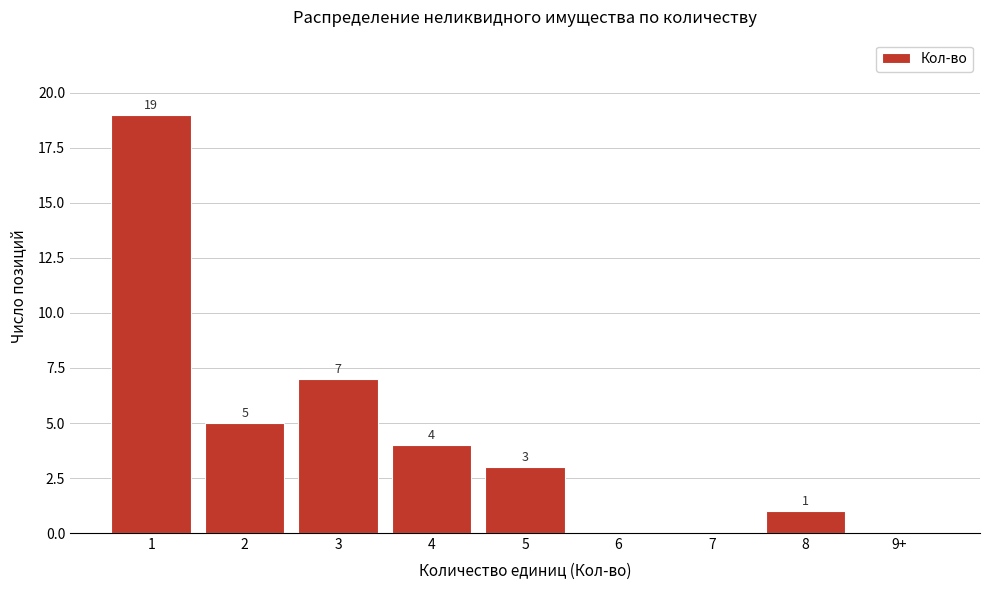

Reading right to left, extract all data points from this chart.

9+=0	8=1	7=0	6=0	5=3	4=4	3=7	2=5	1=19